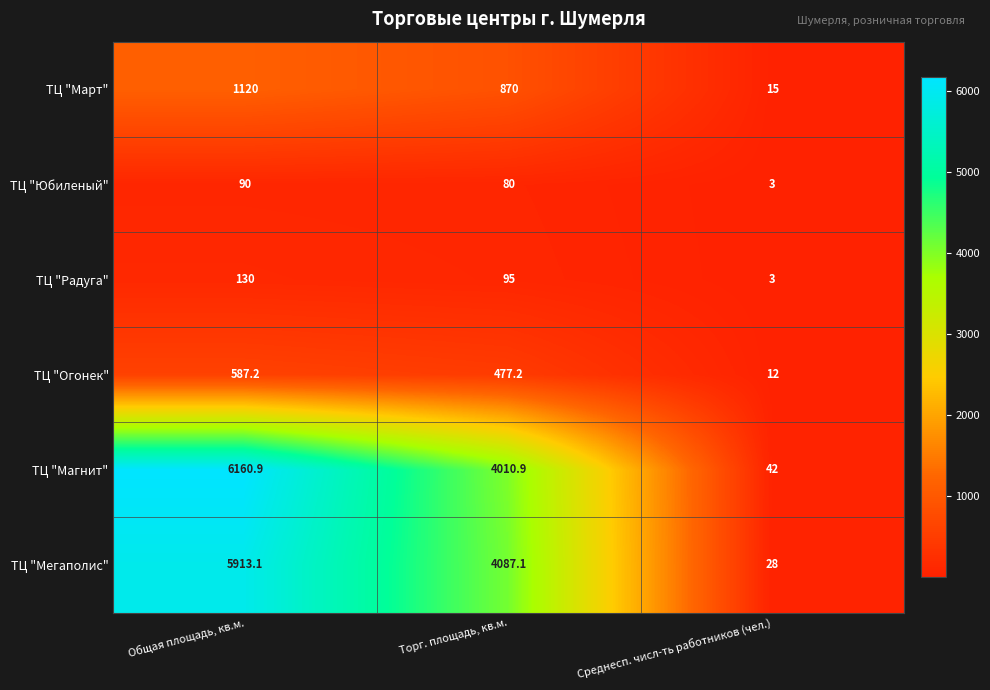

Count the ТЦ "Март" values in the range 15 to 1120.

3